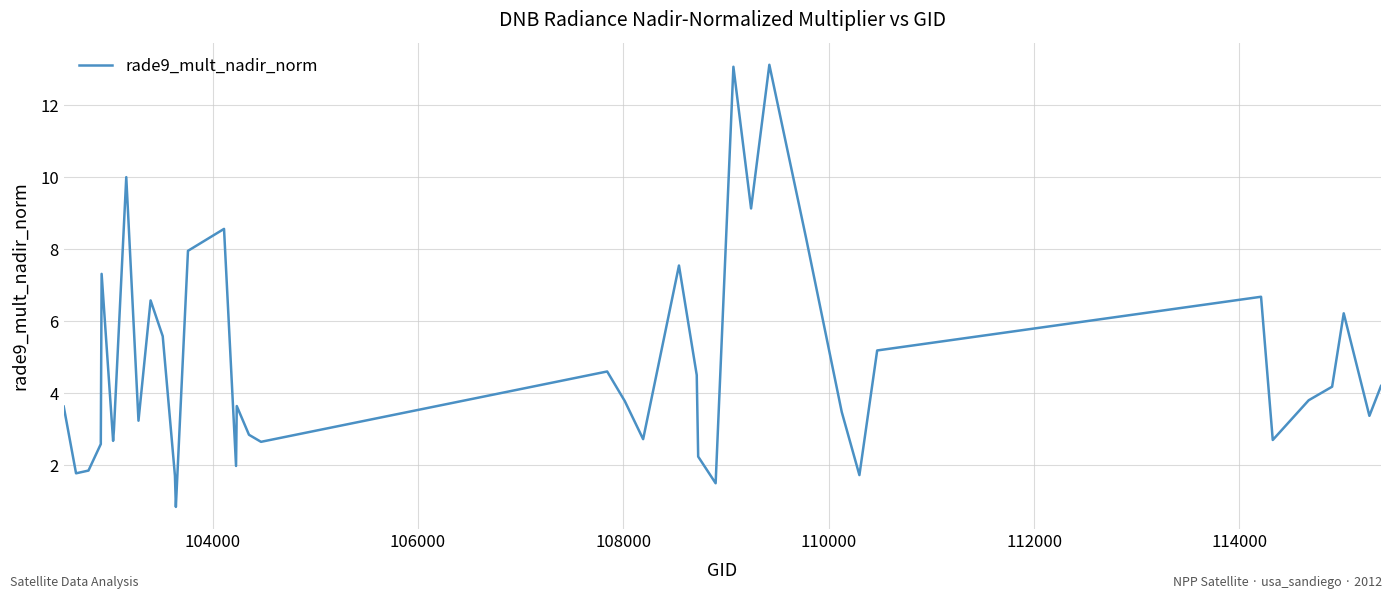

What is the greatest value displayed?

13.1